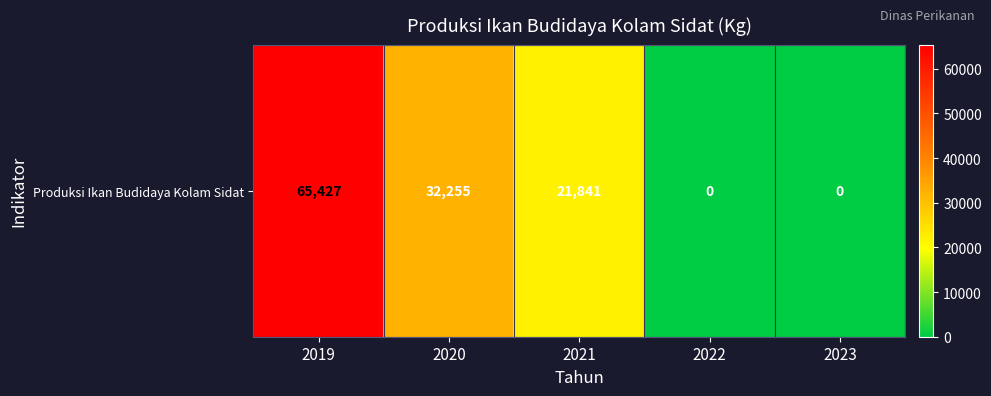

How many values are above zero?

3